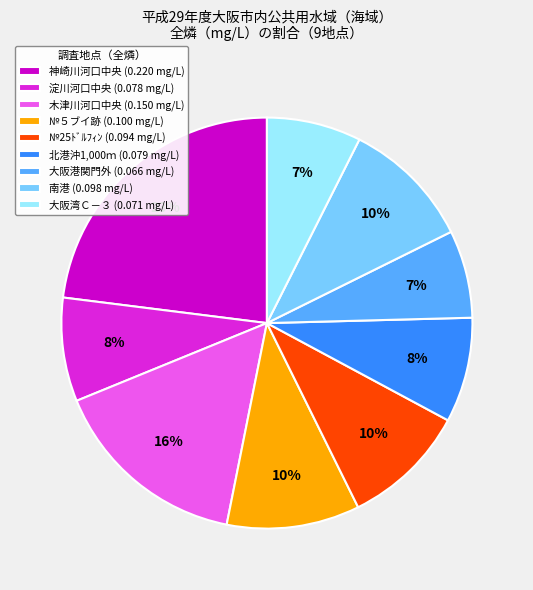

Is there any slice that represents more than half of the pie?

No